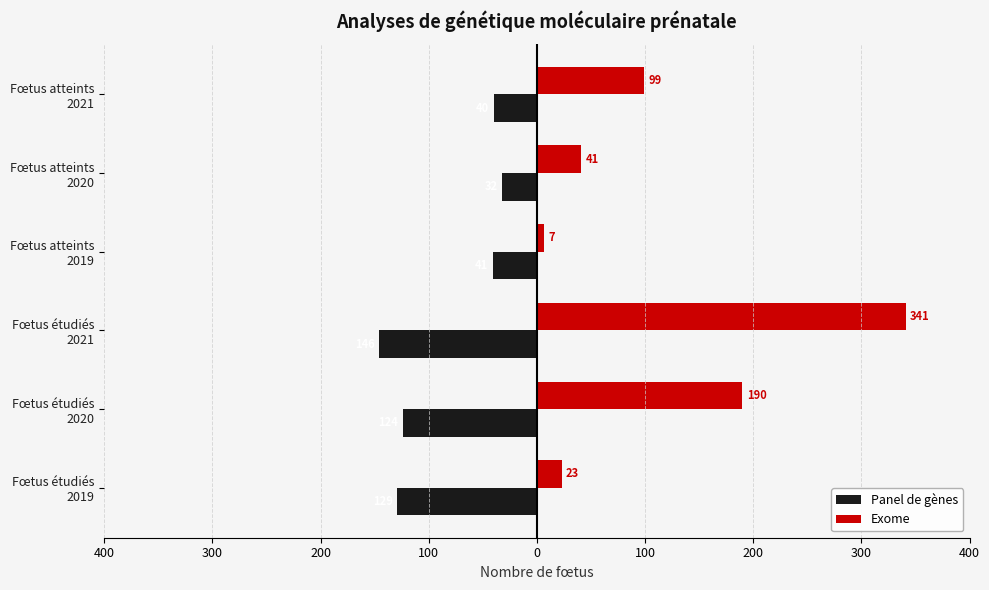

What are all the series names shown in the legend?

Panel de gènes, Exome